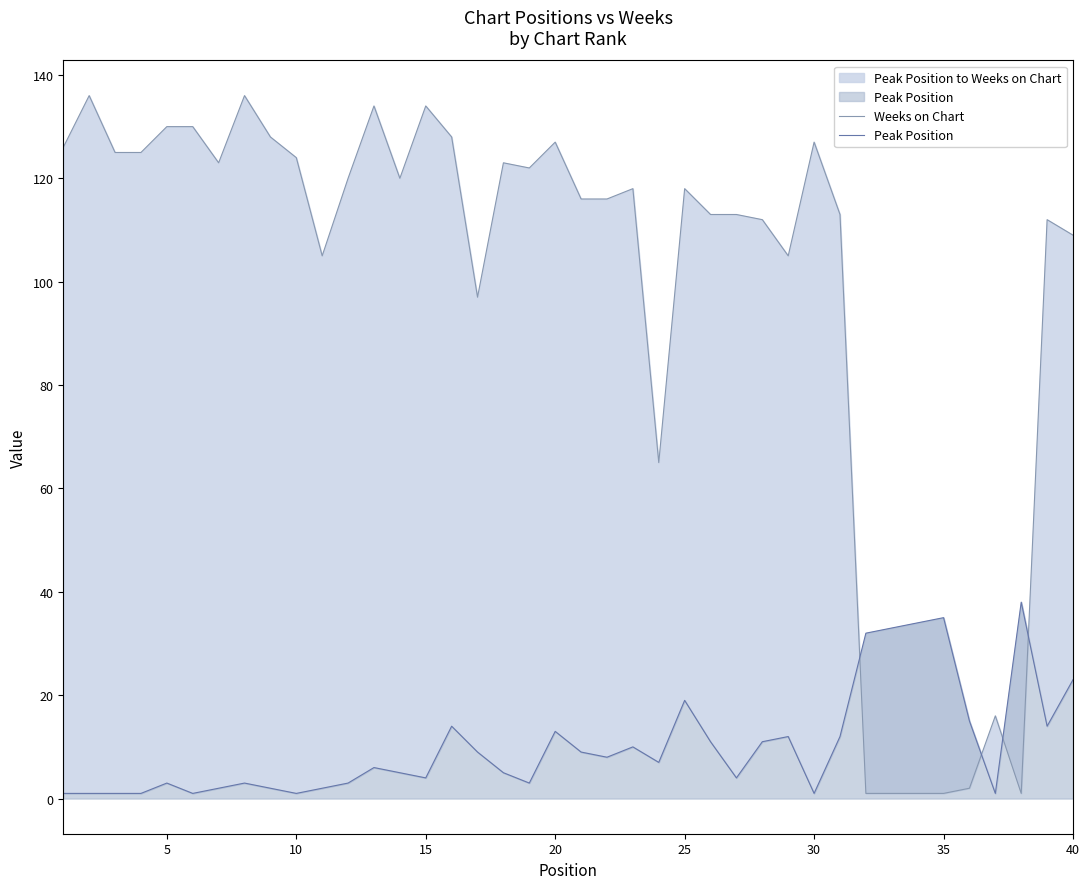

How many values in the Weeks on Chart series are below 118?

19